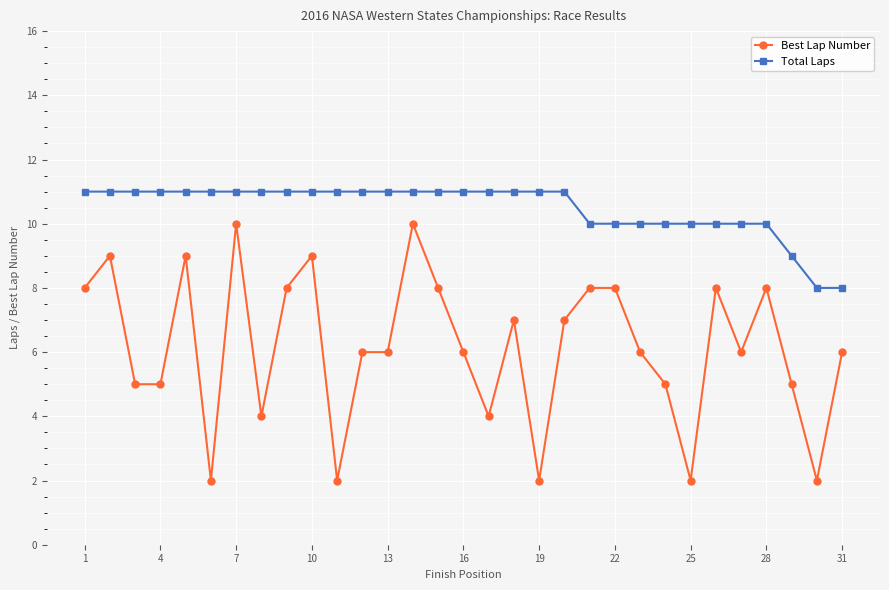

At how many categories does at least one series exceed 3?

31